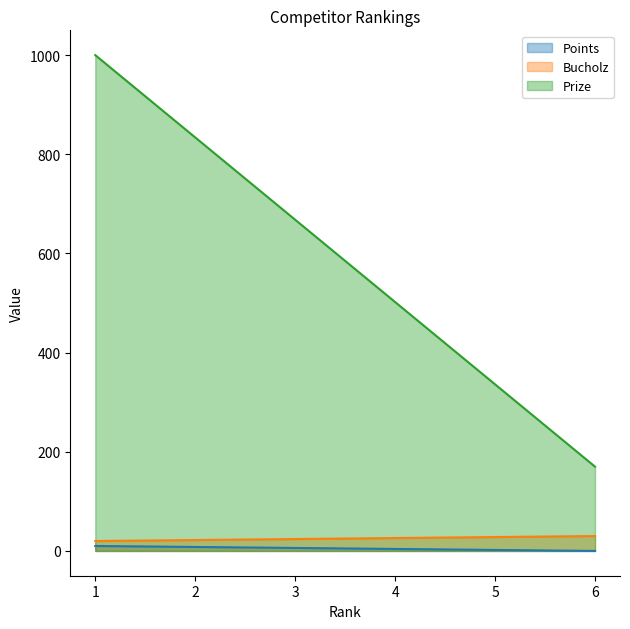

Reading left to right, list all the values displayed in this chart.

Points: 1=10	2=8	3=6	4=4	5=2	6=0
Bucholz: 1=20	2=22	3=24	4=26	5=28	6=30
Prize: 1=1000	2=834	3=668	4=502	5=336	6=170